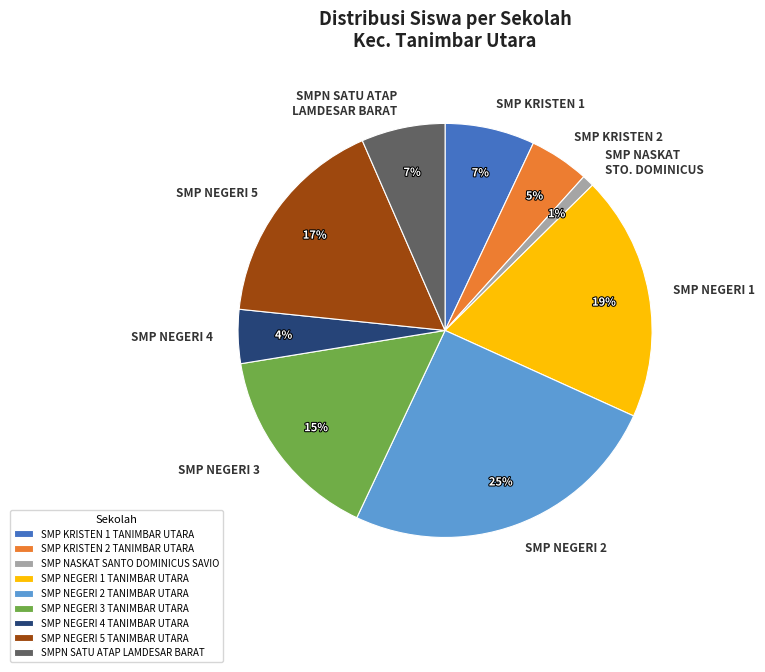

To the nearest percent, what percentage of the pie is SMP NASKAT SANTO DOMINICUS SAVIO?

1%